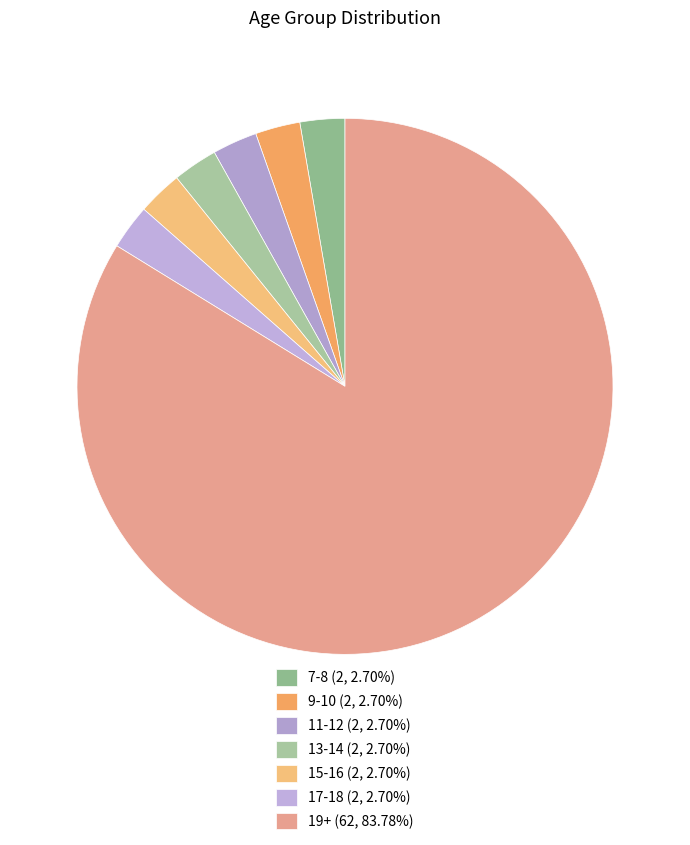

How many segments does this pie chart have?

7